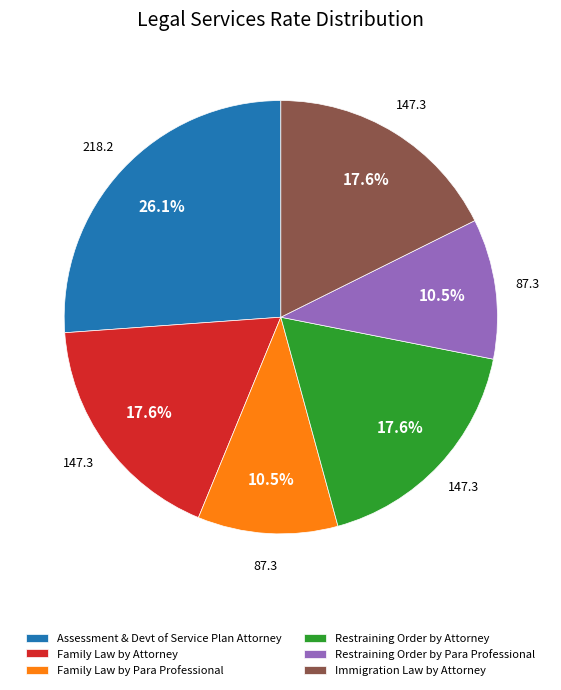

How much of the chart is everything except Immigration Law by Attorney?

82.4%